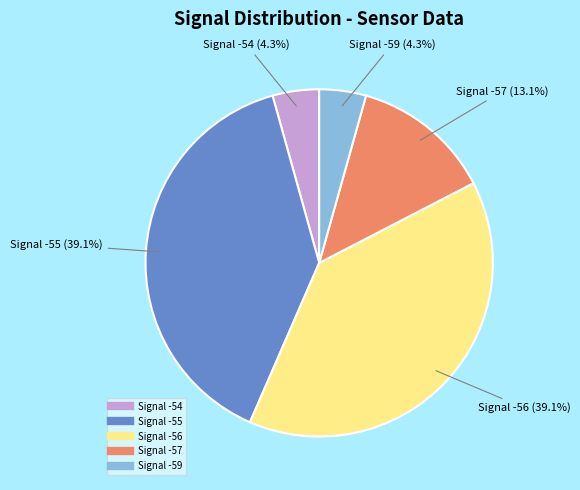

Is there a majority slice in this chart?

No